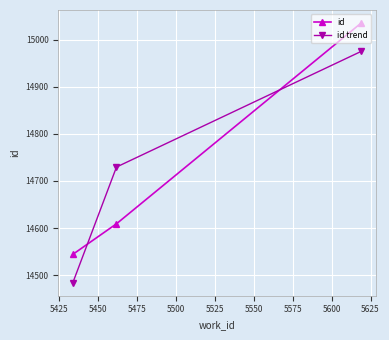

Does the chart have visible grid lines?

Yes